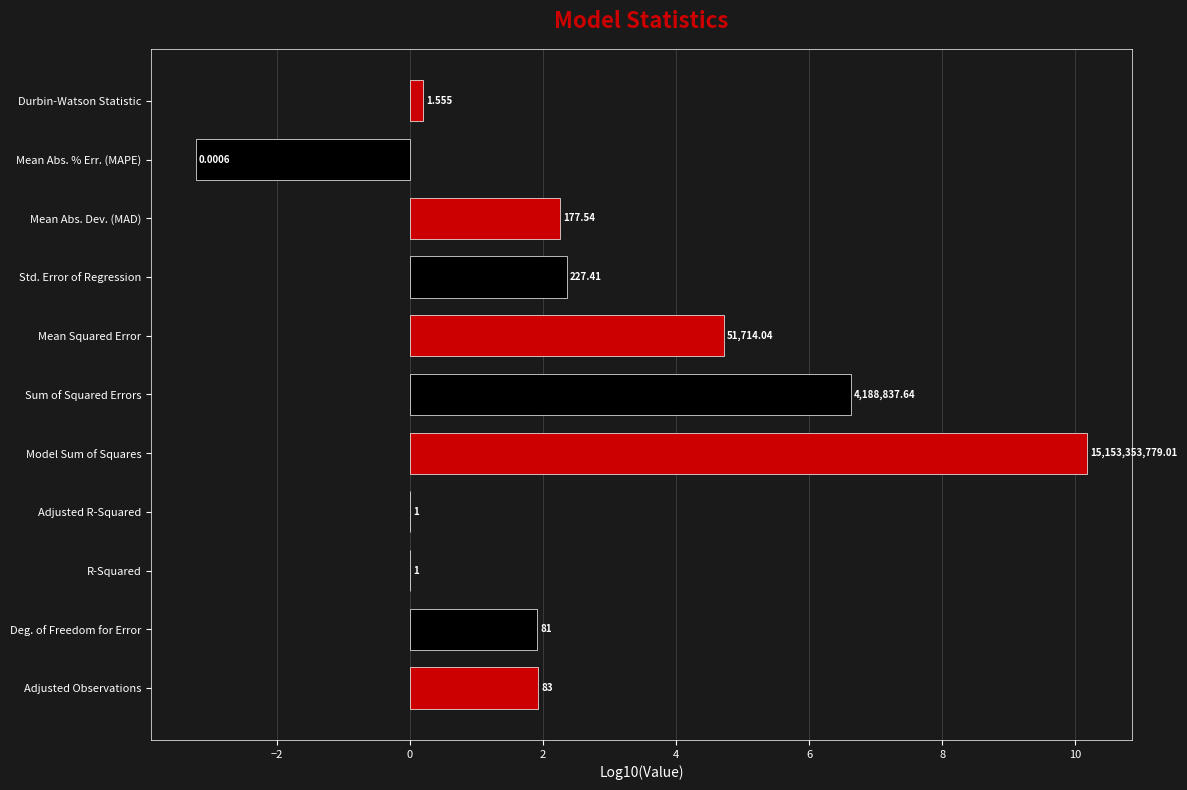

What is the average value?

2.4